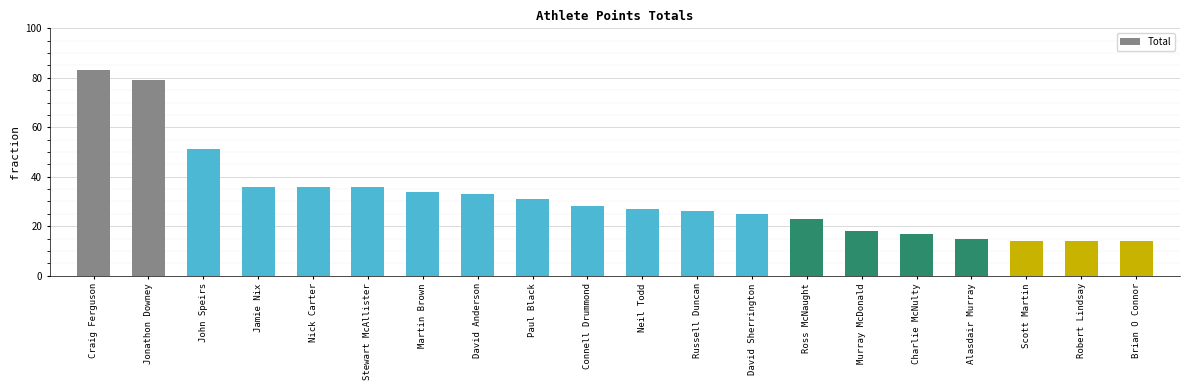

Approximately how many times larger is the value at Connell Drummond compared to Stewart McAllister?

0.8